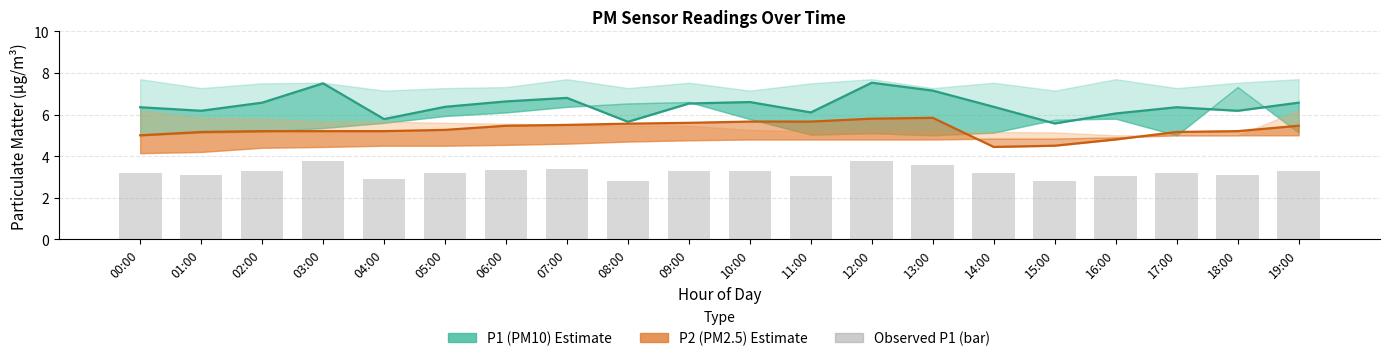

Reading right to left, what are all the values shown in this chart?

3.3	3.1	3.2	3.0	2.8	3.2	3.6	3.8	3.0	3.3	3.3	2.8	3.4	3.3	3.2	2.9	3.8	3.3	3.1	3.2